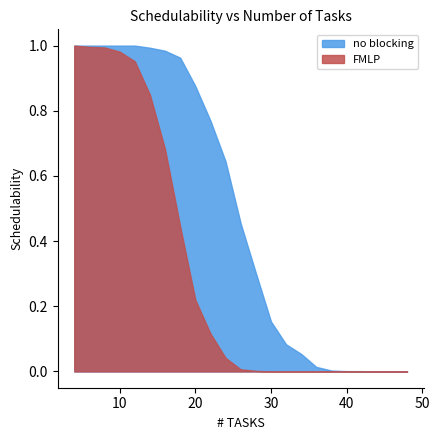

List the series in order of their overall mean, lowest first.

FMLP, no blocking